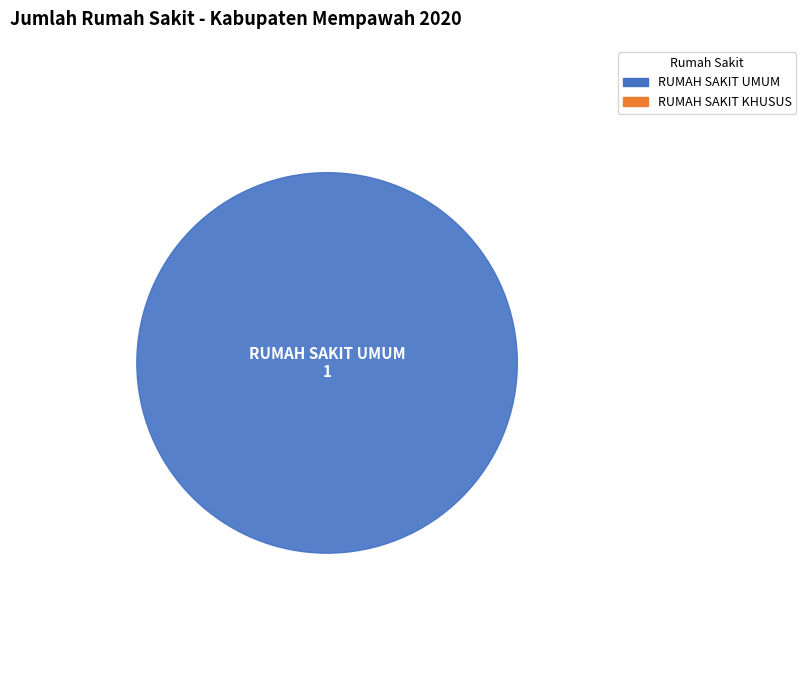

To the nearest percent, what percentage of the pie is RUMAH SAKIT UMUM?

100%